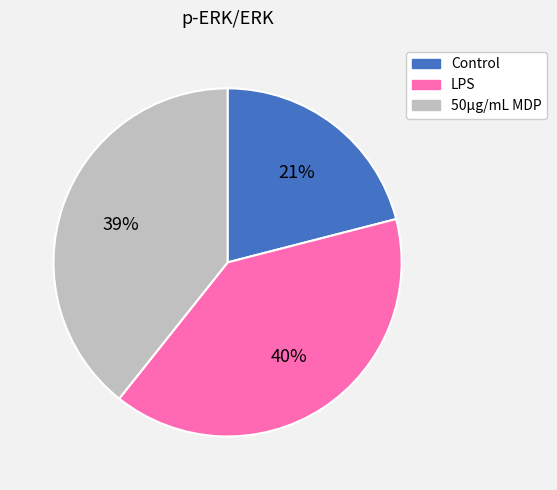

How many slices are in this pie chart?

3